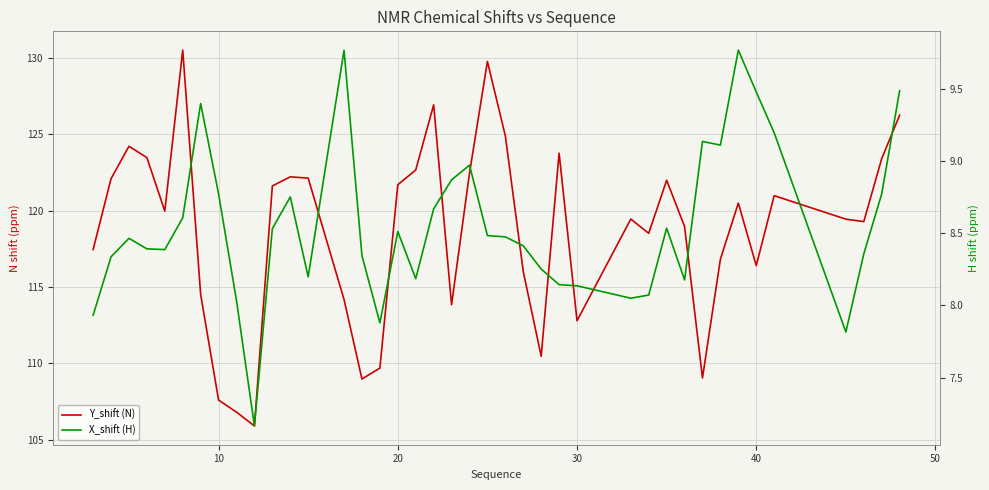

What is the maximum value shown in the chart?

130.5